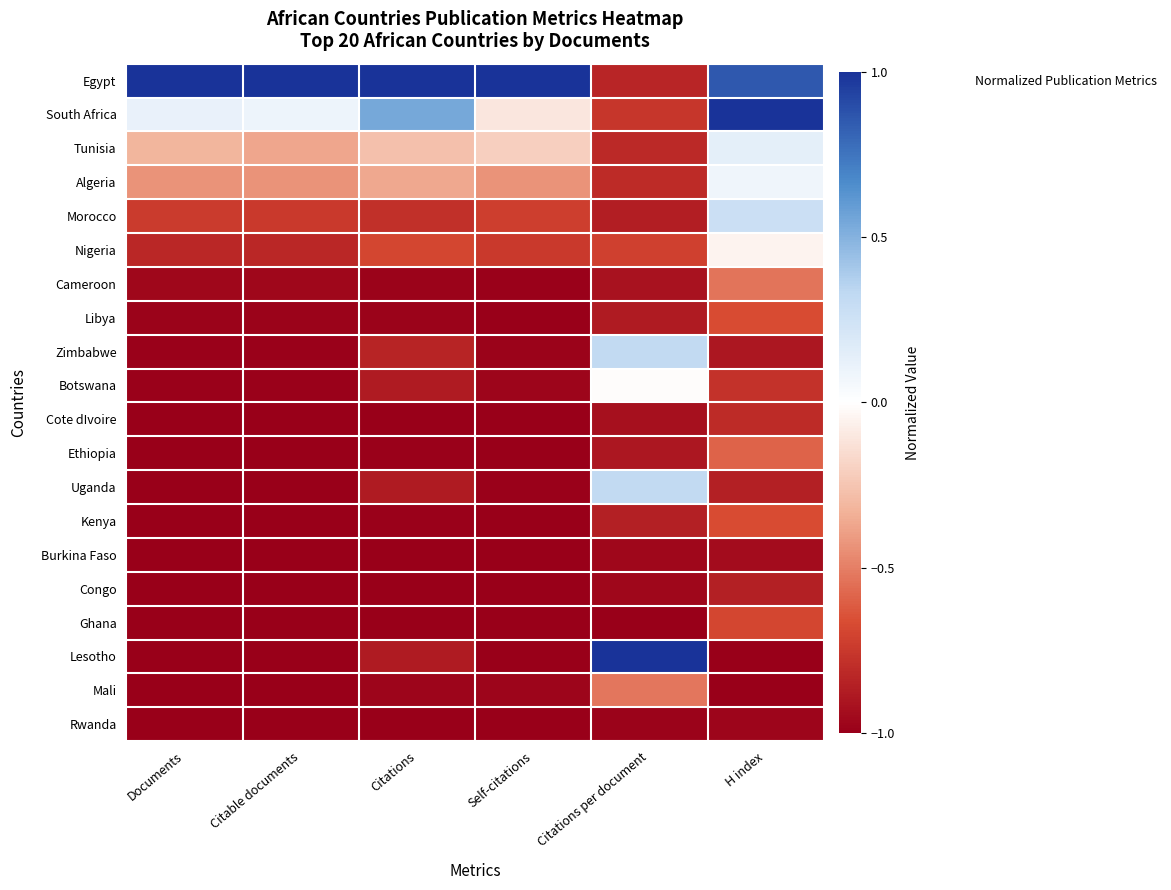

Rank the series by their maximum value, from highest to lowest.

Egypt, South Africa, Lesotho, Zimbabwe, Uganda, Morocco, Tunisia, Algeria, Botswana, Nigeria, Mali, Cameroon, Ethiopia, Libya, Kenya, Ghana, Cote dIvoire, Congo, Burkina Faso, Rwanda